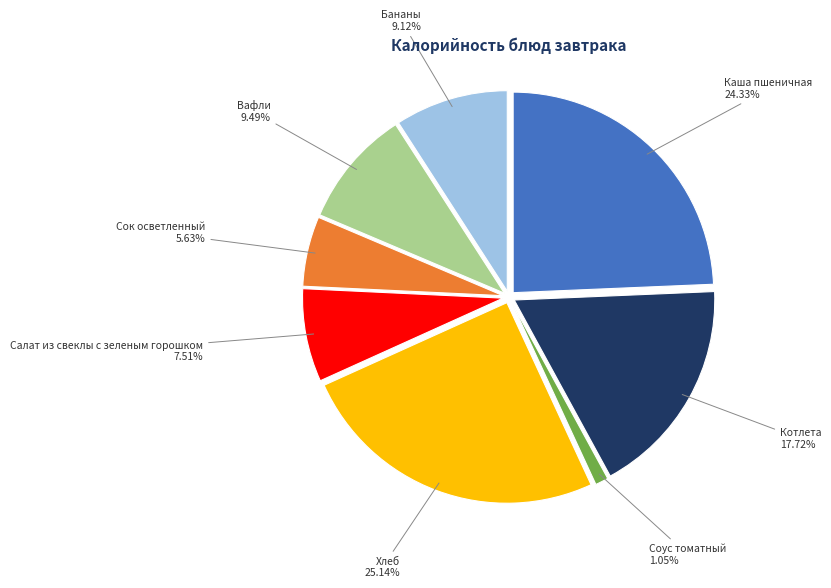

Do Вафли and Сок осветленный together represent more than half of the pie?

No